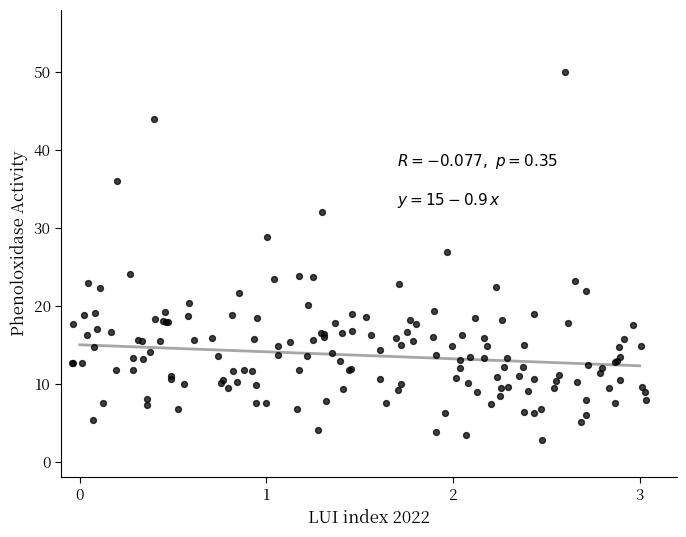

What Y value in the scatter plot is closest to 26?

26.9